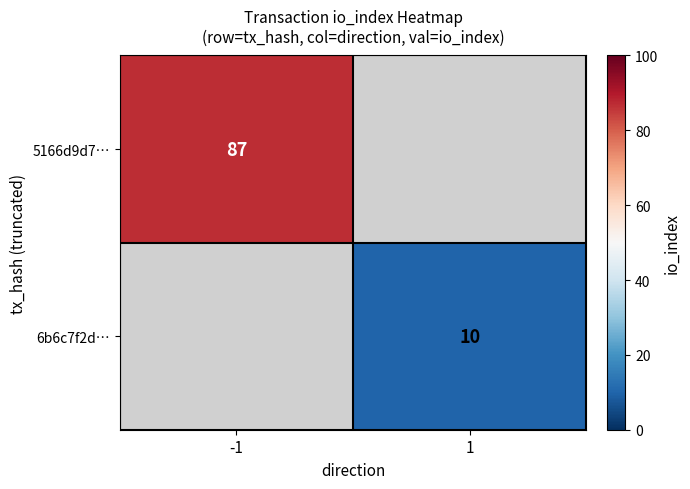

Is it true that 6b6c7f2d… equals 10 at 1?

True